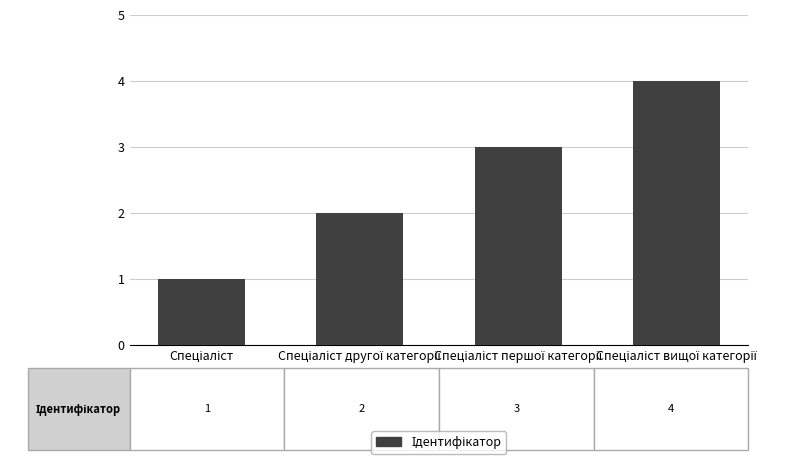

What is the difference between the maximum and minimum values?

3